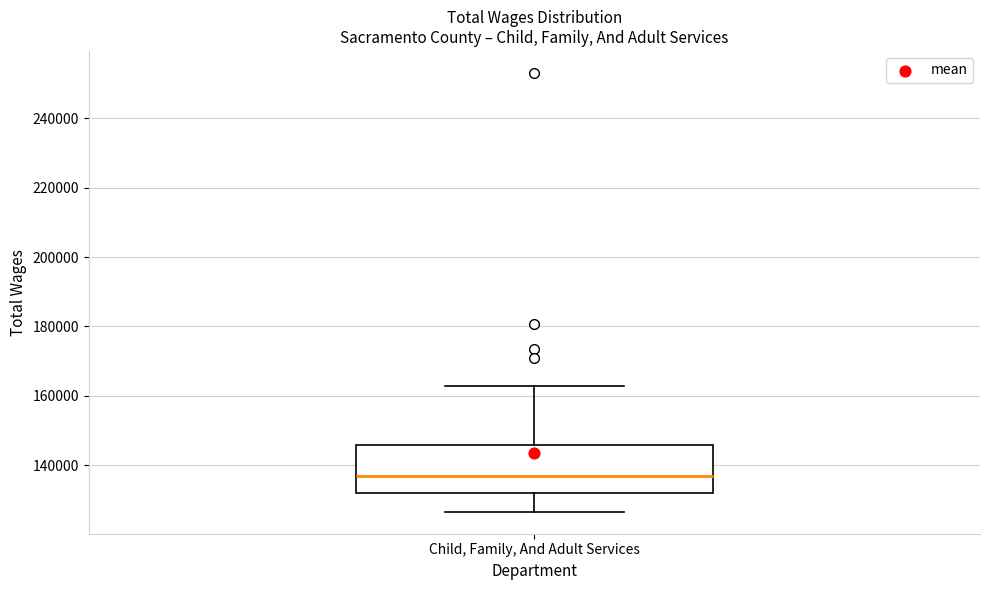

Where does the upper whisker of the box for Child, Family, And Adult Services end on the y-axis? The values are not printed on the chart, so give them approximately, as read against the axis.

162000